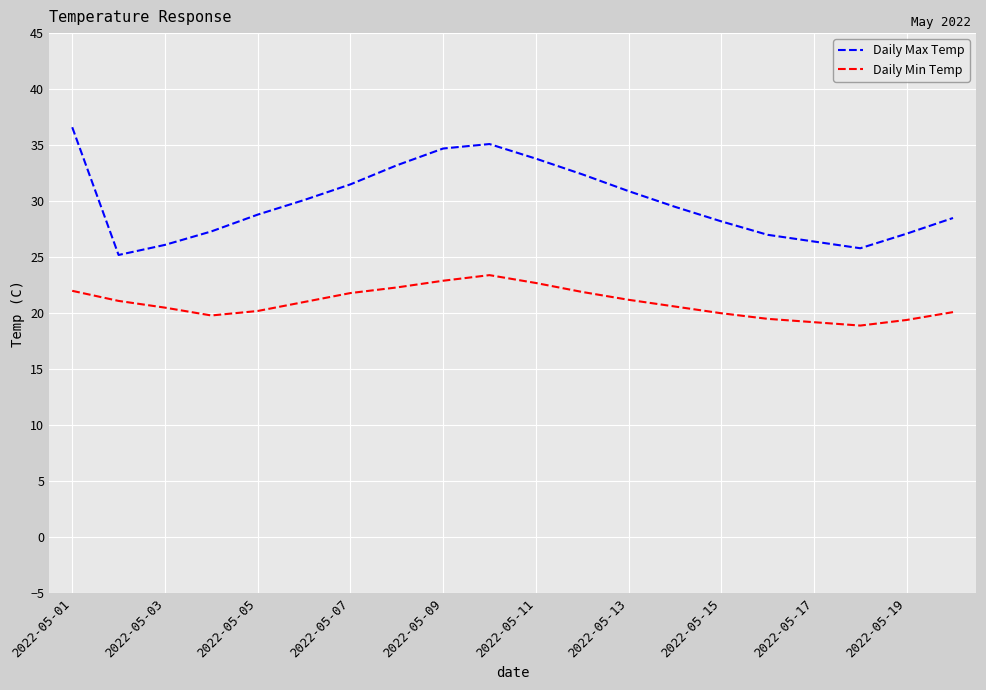

What is the difference between the maximum and minimum values in the Daily Max Temp series?

11.4